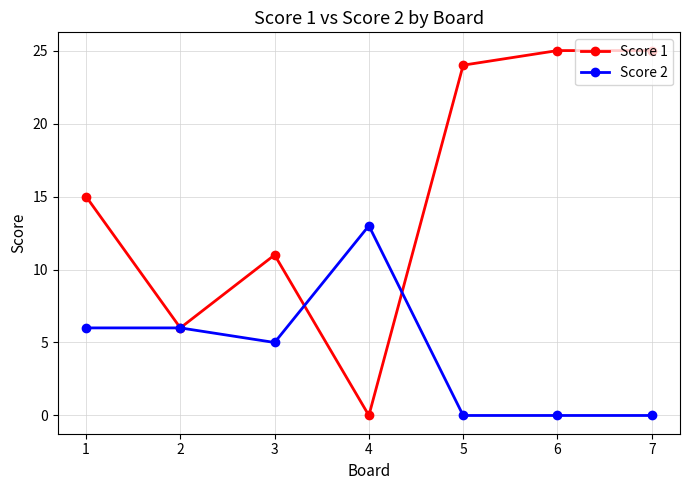

The Score 2 series shows 6 at 5. True or false?

False